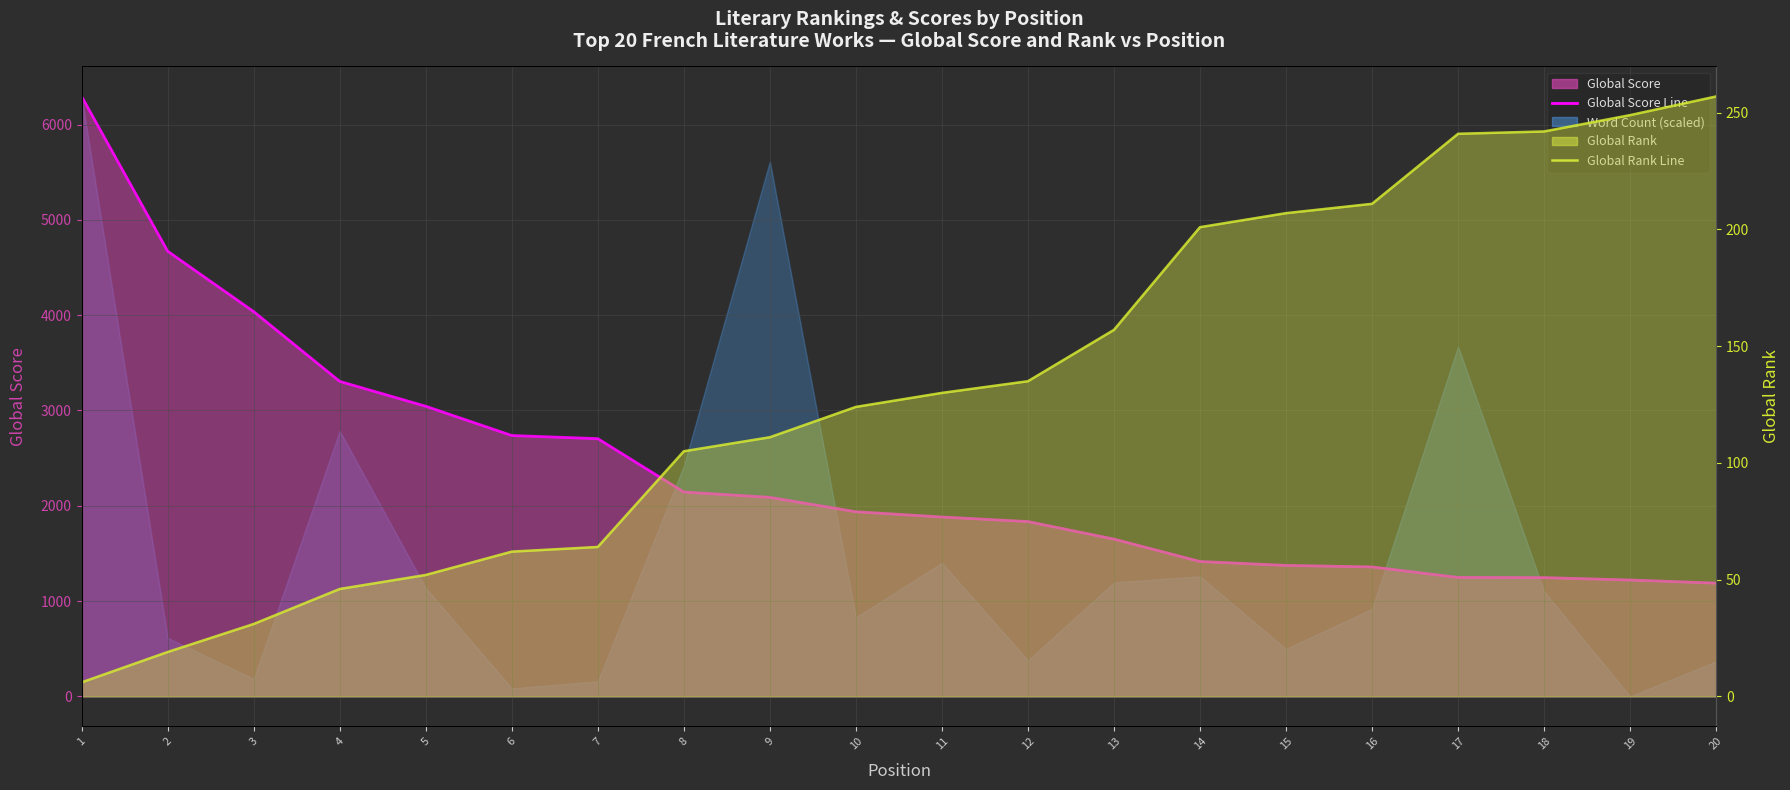

What is the sum of the Global Score Line values at 6 and 7?

5441